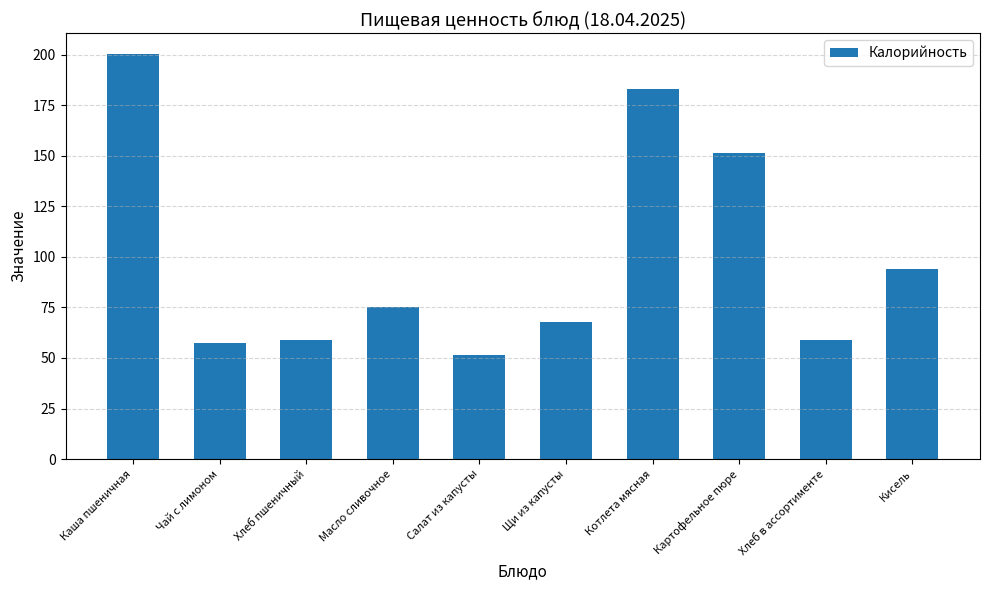

What is the approximate value at Чай с лимоном?

57.3